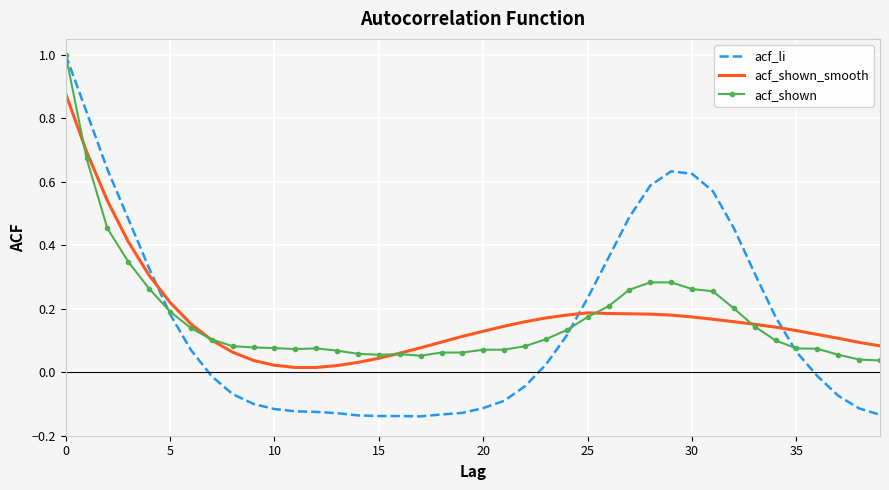

Which series ends up on top after the final intersection of acf_shown_smooth and acf_li?

acf_shown_smooth